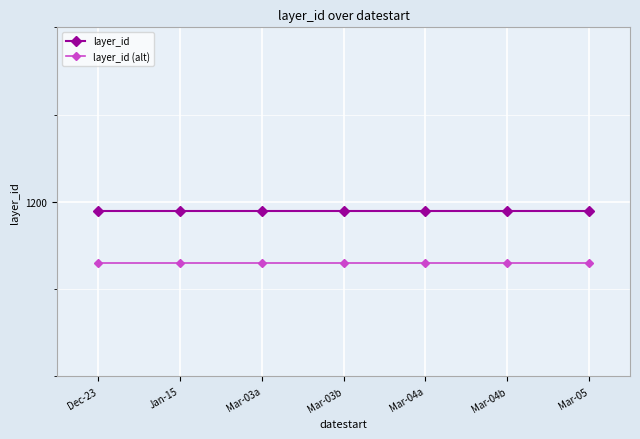

Is this an area chart (filled region under the line)?

No